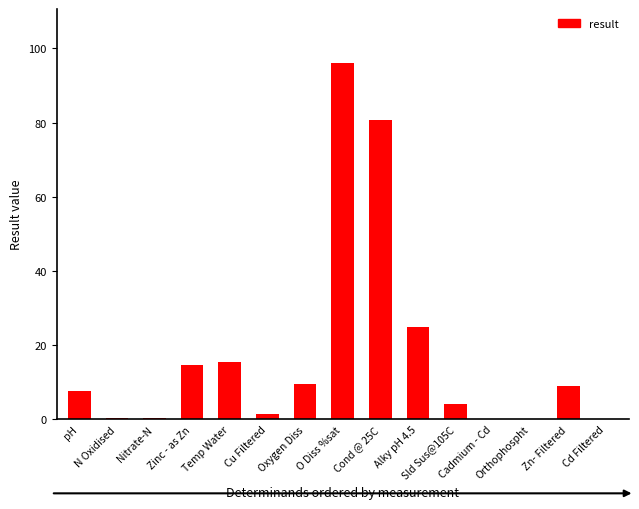

How many categories are shown in the chart?

15